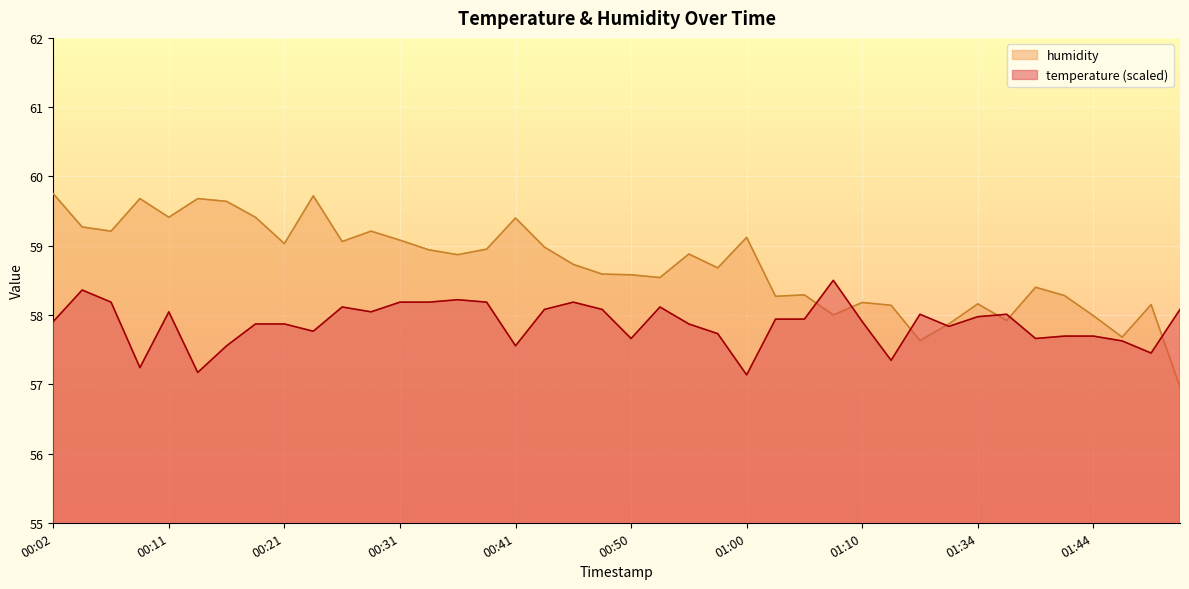

The value of temperature at 00:02 is 57.9. True or false?

True